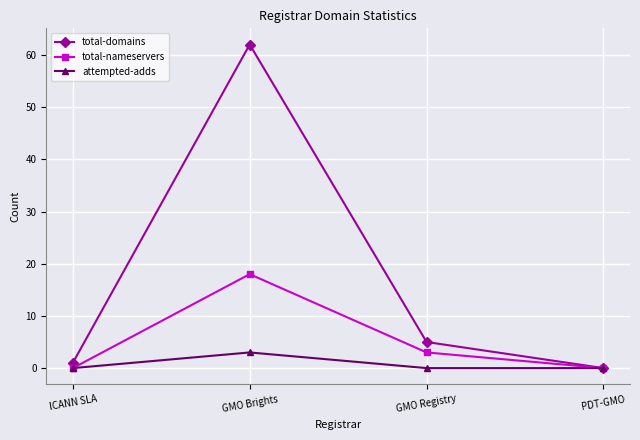

The total-nameservers series shows -11 at ICANN SLA. True or false?

False